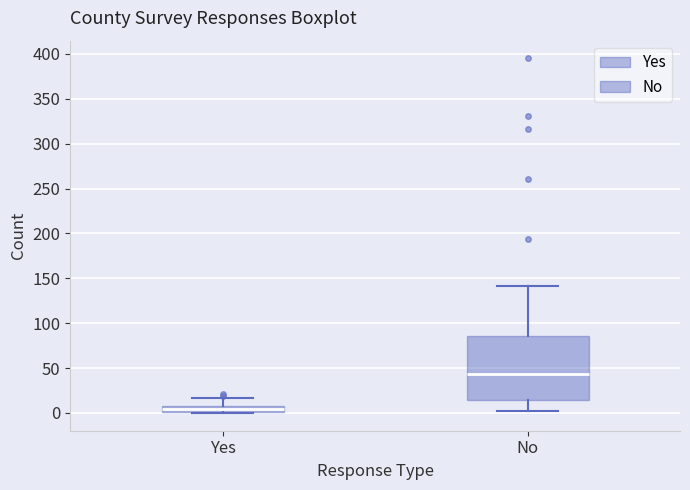

Which box has the lowest median line?

Yes